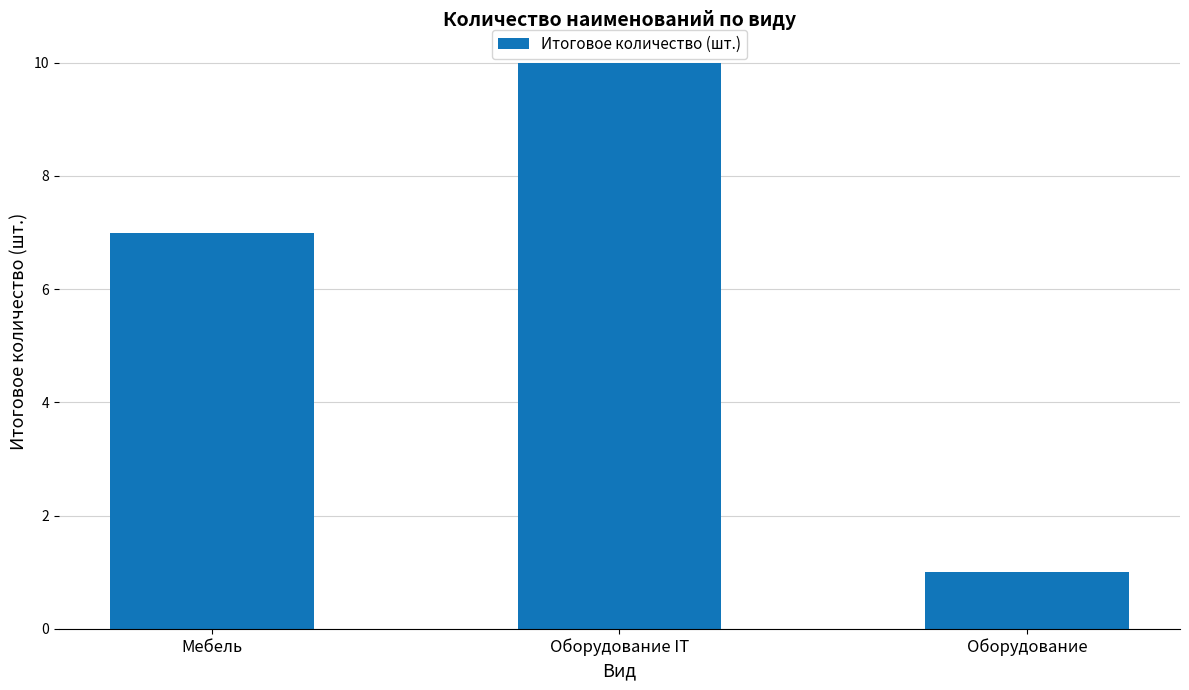

List the labels in order of value, smallest first.

Оборудование, Мебель, Оборудование IT